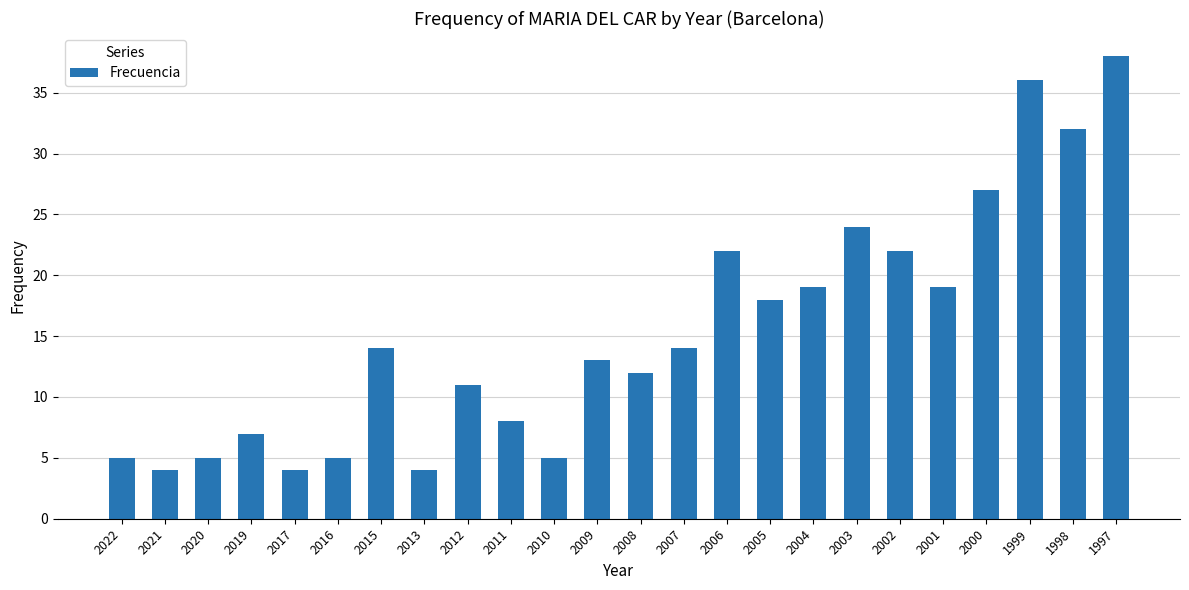

What is the average value?

15